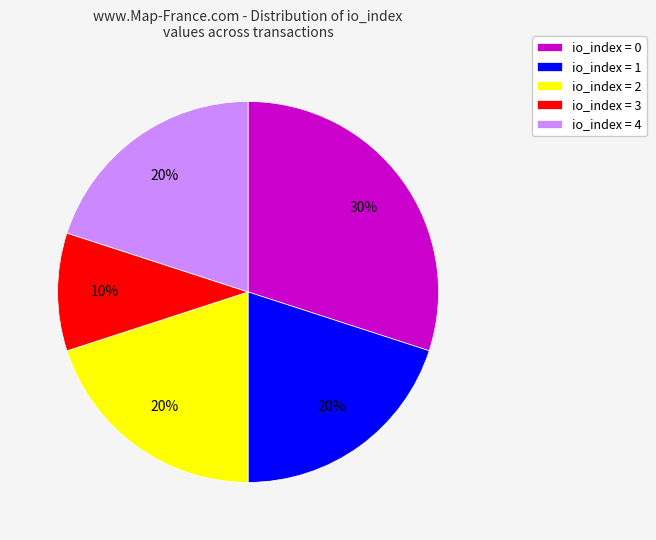

To the nearest percent, what is the combined percentage of io_index = 2 and io_index = 1?

40%